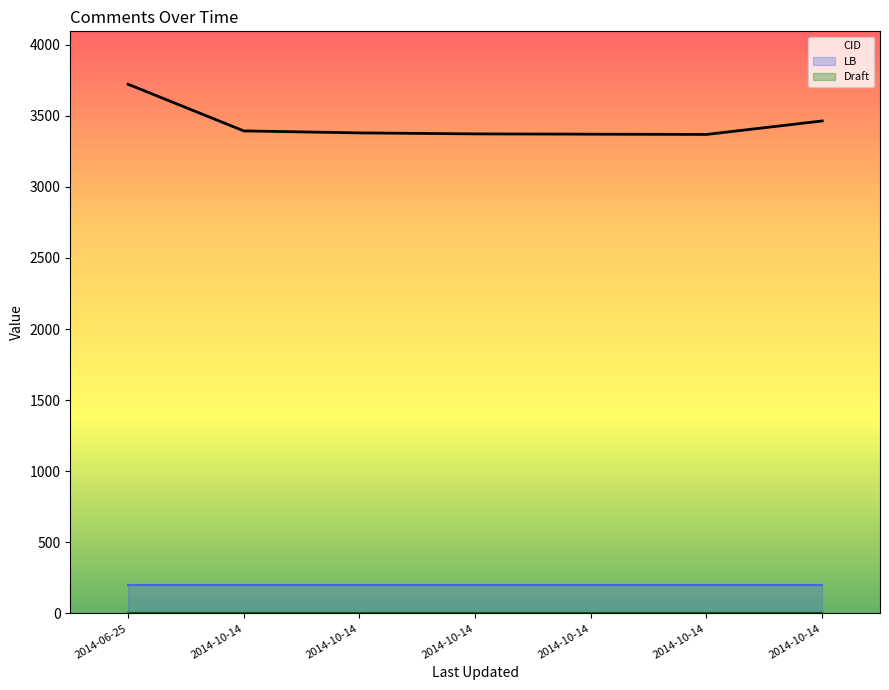

At which category is the sum across all series the highest?

2014-06-25